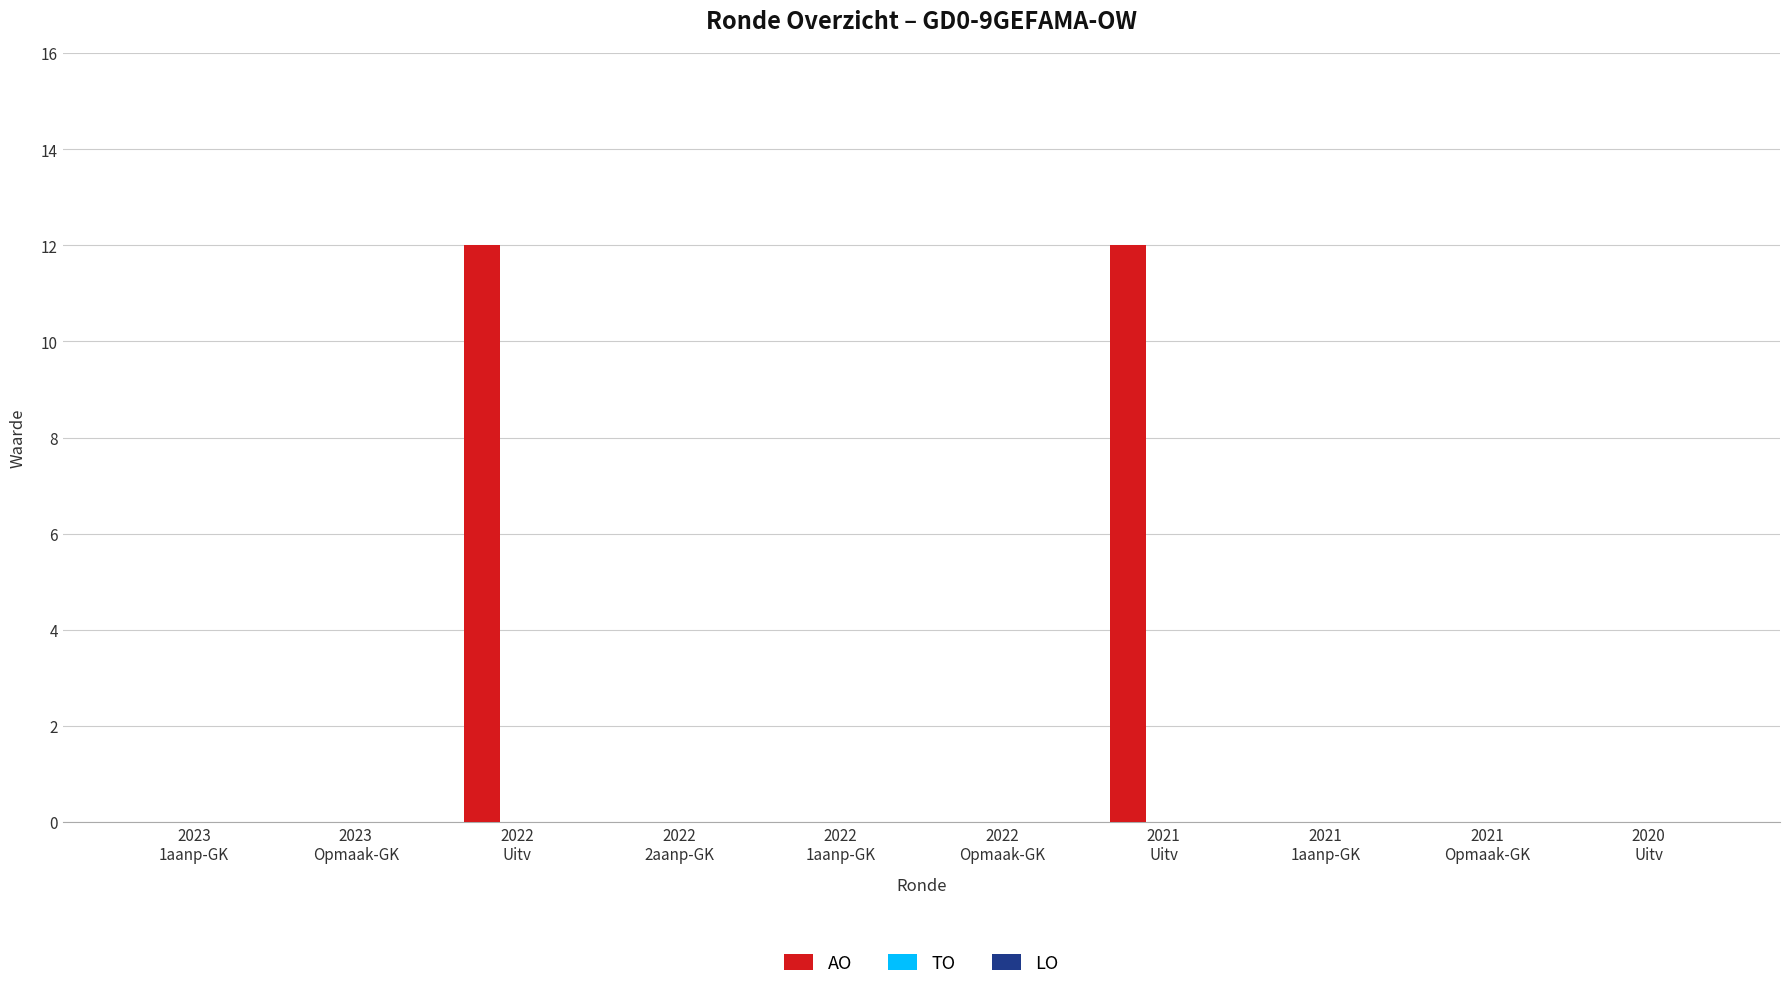

What is the greatest value displayed?

12